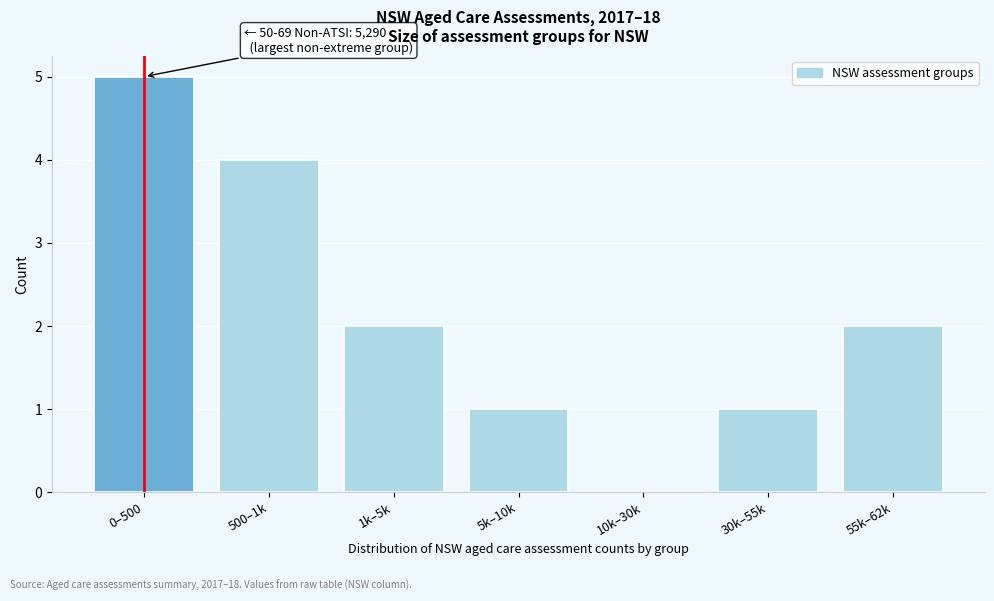

Reading left to right, extract all data points from this chart.

0–500=5	500–1k=4	1k–5k=2	5k–10k=1	10k–30k=0	30k–55k=1	55k–62k=2